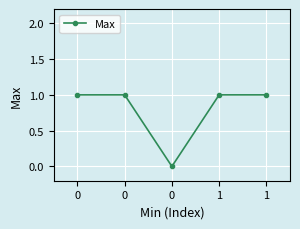

List the labels in order of value, largest first.

0, 0, 1, 1, 0